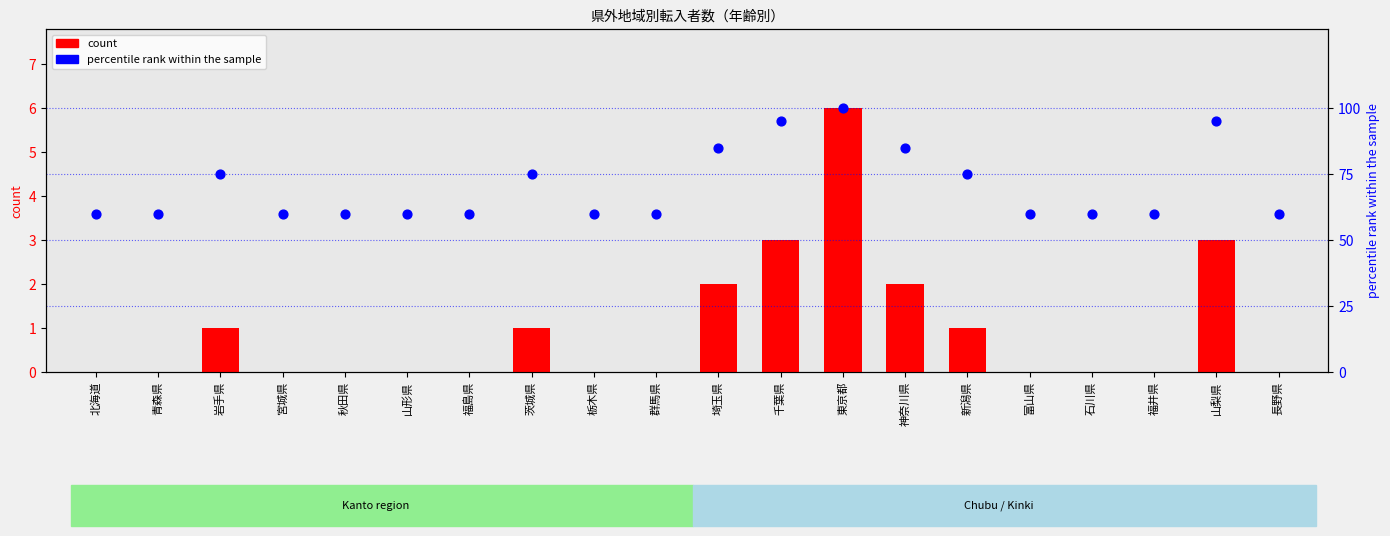

What are all the series names shown in the legend?

count, percentile rank within the sample